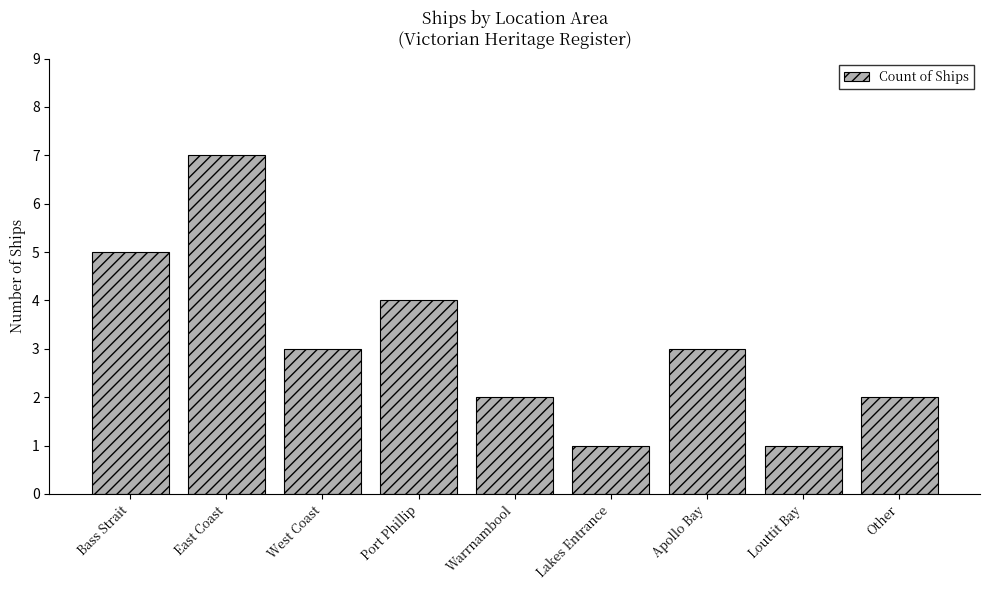

At which category does the chart reach its peak across all series?

East Coast